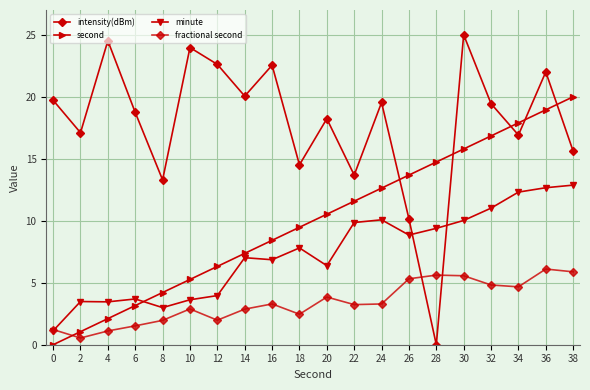

How many lines are shown in the chart?

4